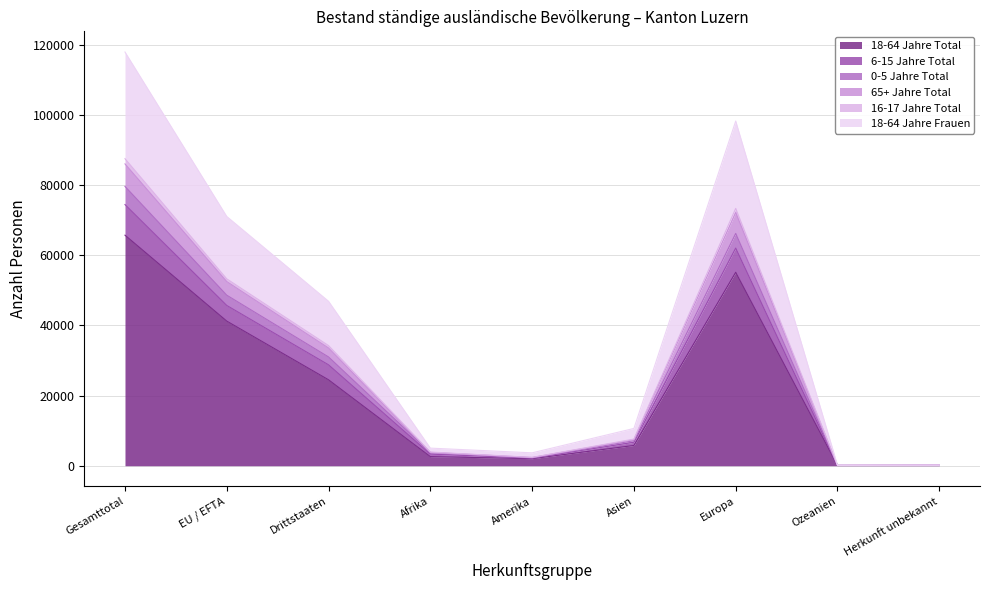

Reading right to left, list all the values displayed in this chart.

18-64 Jahre Total: Herkunft unbekannt=83	Ozeanien=77	Europa=55154	Asien=5785	Amerika=2019	Afrika=2604	Drittstaaten=24495	EU / EFTA=41227	Gesamttotal=65722
6-15 Jahre Total: Herkunft unbekannt=175	Ozeanien=152	Europa=98259	Asien=10638	Amerika=3682	Afrika=5026	Drittstaaten=46881	EU / EFTA=71051	Gesamttotal=117932
0-5 Jahre Total: Herkunft unbekannt=145	Ozeanien=110	Europa=73366	Asien=7607	Amerika=2389	Afrika=3905	Drittstaaten=34253	EU / EFTA=53269	Gesamttotal=87522
65+ Jahre Total: Herkunft unbekannt=143	Ozeanien=107	Europa=72194	Asien=7430	Amerika=2353	Afrika=3814	Drittstaaten=33548	EU / EFTA=52493	Gesamttotal=86041
16-17 Jahre Total: Herkunft unbekannt=139	Ozeanien=96	Europa=66228	Asien=7145	Amerika=2261	Afrika=3753	Drittstaaten=31010	EU / EFTA=48612	Gesamttotal=79622
18-64 Jahre Frauen: Herkunft unbekannt=120	Ozeanien=91	Europa=62051	Asien=6697	Amerika=2180	Afrika=3309	Drittstaaten=28763	EU / EFTA=45685	Gesamttotal=74448